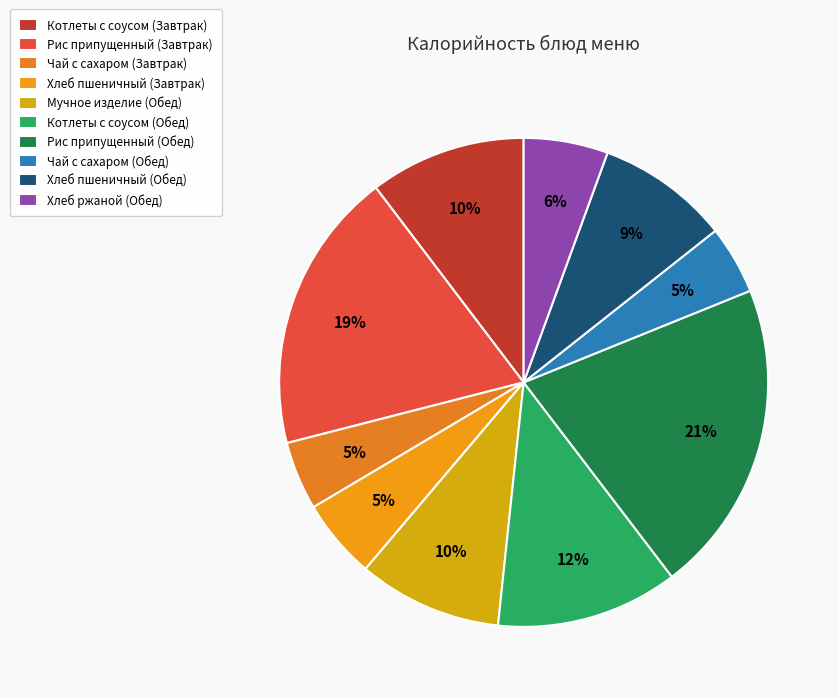

Does Чай с сахаром (Обед) account for over 50% of the chart?

No